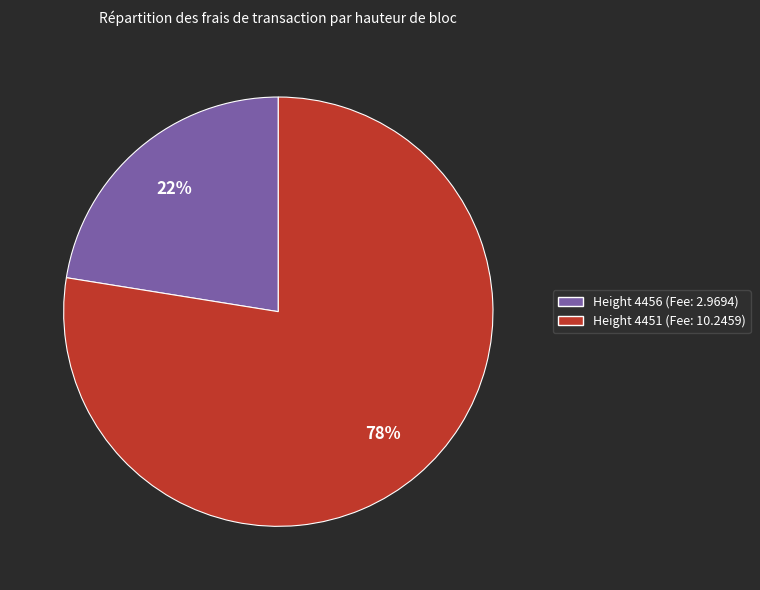

To the nearest percent, what is the average slice percentage?

50%